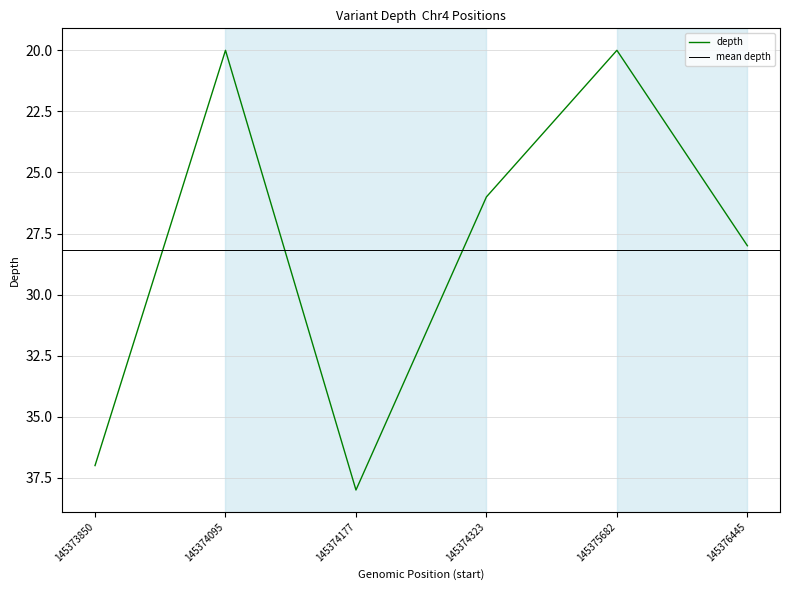

List the labels in order of value, largest first.

145374177, 145373850, 145376445, 145374323, 145374095, 145375682